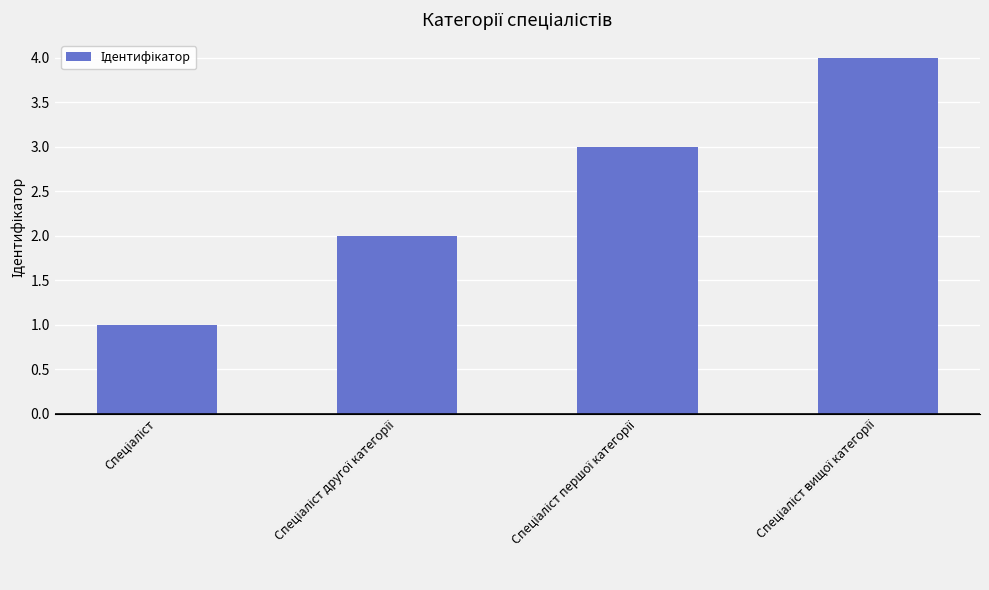

How many data points are less than 3?

2